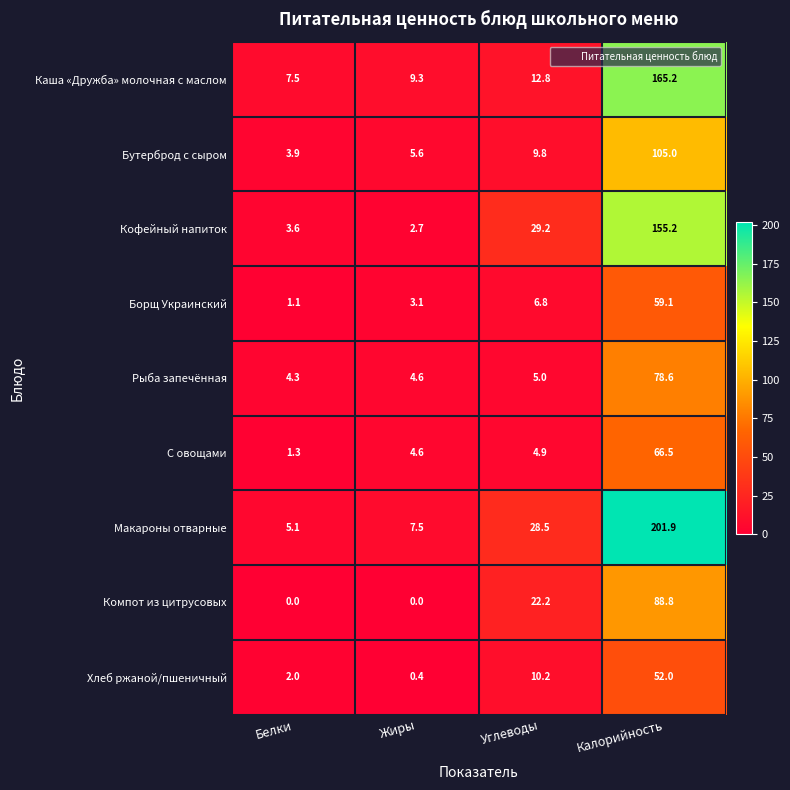

What is the spread (max minus min) of values at Белки?

7.5